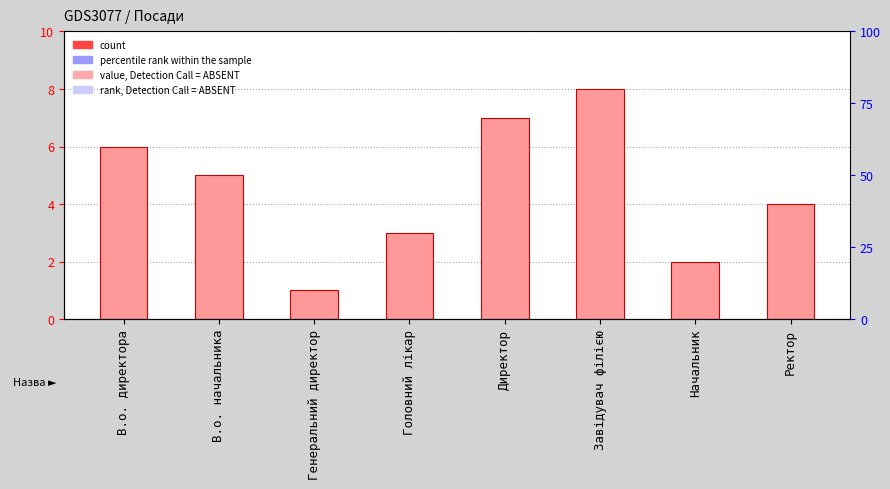

What is the difference between the maximum and minimum values?

7